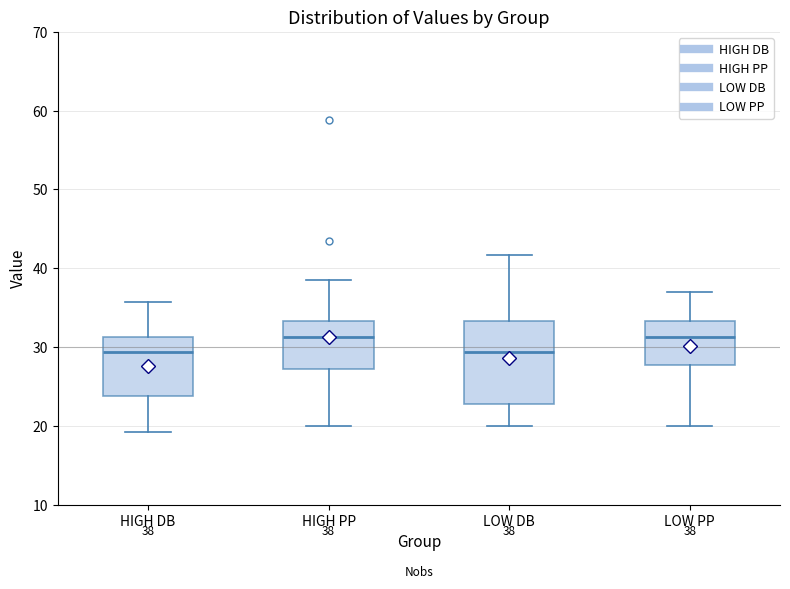

Which box is the tallest, from its lower edge to its upper edge?

LOW DB